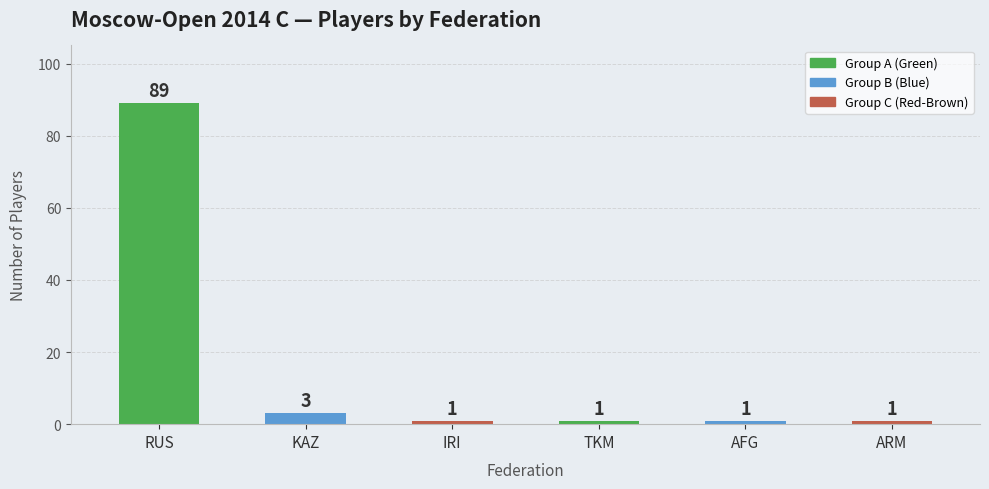

Count the number of values greater than 1.

2